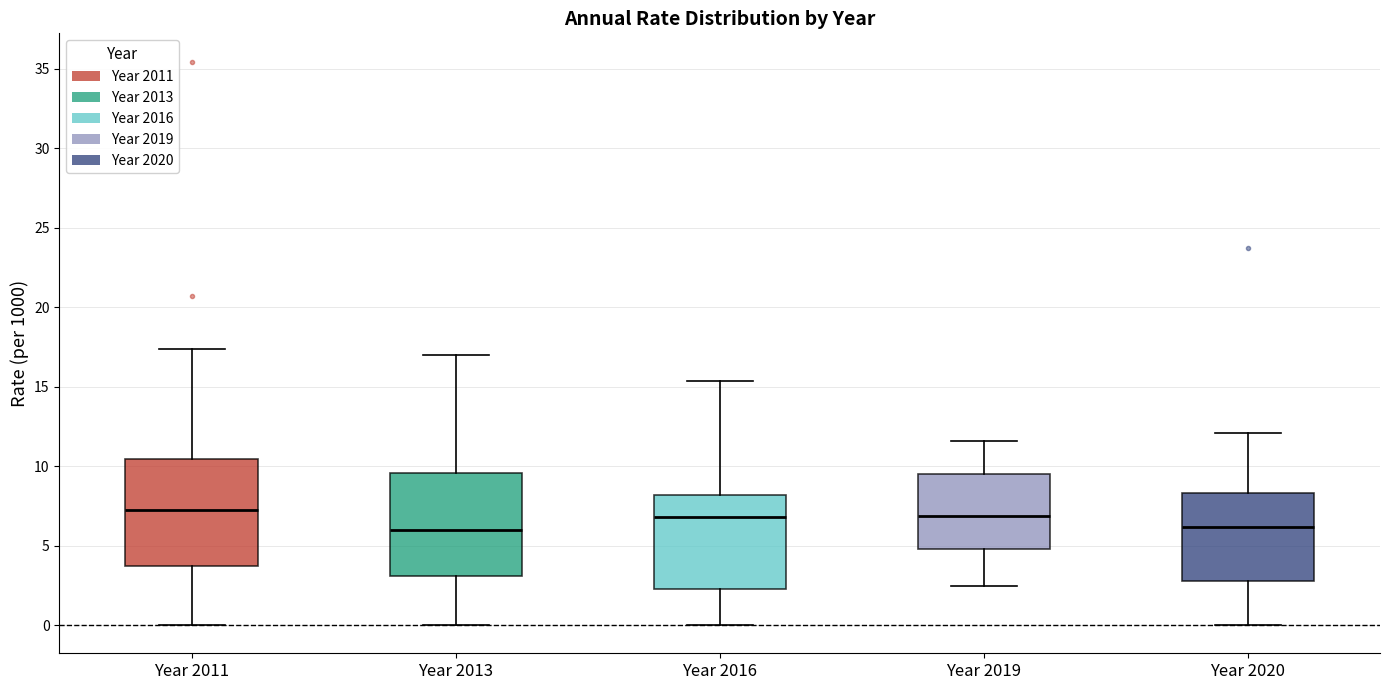

Reading left to right, transcribe this box plot: for each box, give where its median line is, the range the box spans, and where its two whiskers end, as read against the y-axis. The values are not printed on the chart, so give them approximately, as read against the axis.

Year 2011: median 7.0, box 3.5 to 10.5, whiskers 0.0 to 17.5
Year 2013: median 6.0, box 3.0 to 9.5, whiskers 0.0 to 17.0
Year 2016: median 7.0, box 2.5 to 8.0, whiskers 0.0 to 15.5
Year 2019: median 7.0, box 5.0 to 9.5, whiskers 2.5 to 11.5
Year 2020: median 6.0, box 3.0 to 8.5, whiskers 0.0 to 12.0